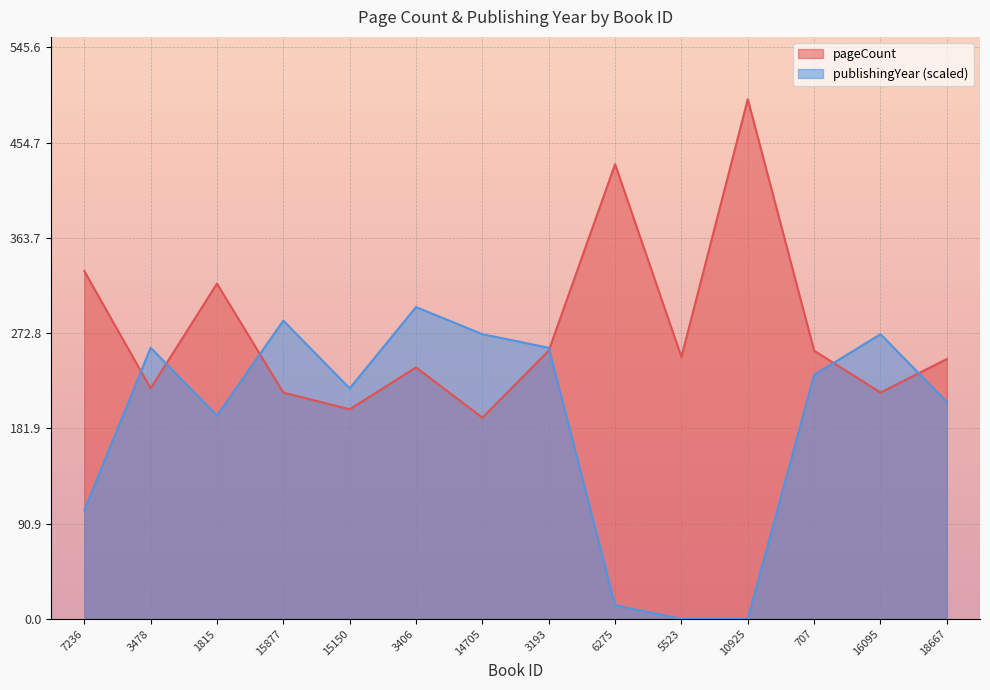

Which series ends up on top after the final intersection of pageCount and publishingYear?

pageCount